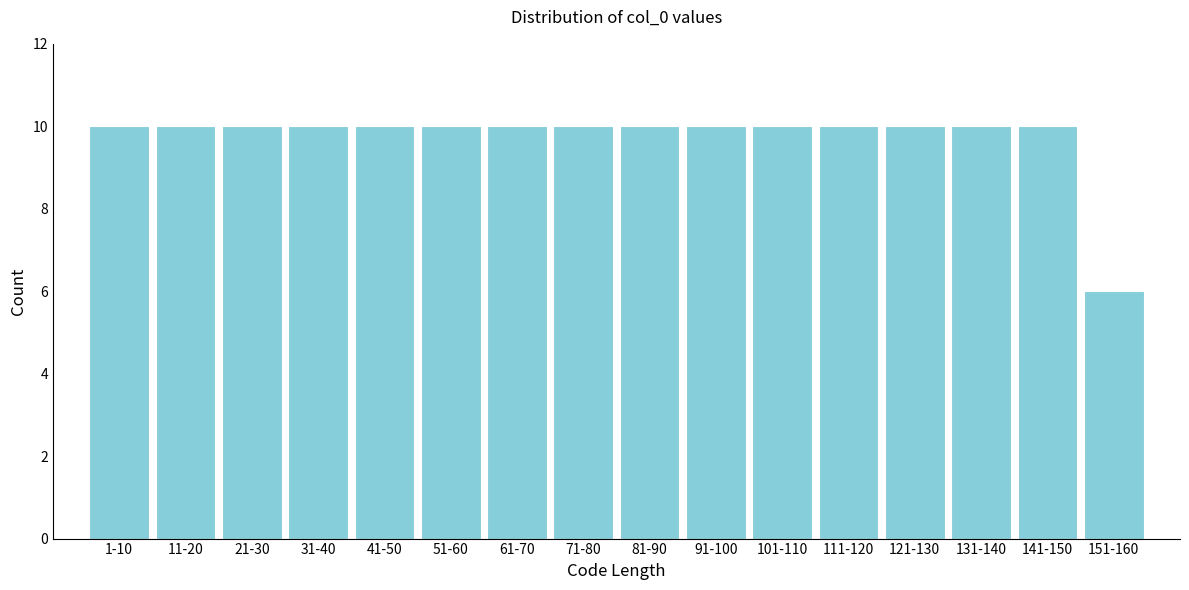

Reading left to right, list all the values displayed in this chart.

1-10=10	11-20=10	21-30=10	31-40=10	41-50=10	51-60=10	61-70=10	71-80=10	81-90=10	91-100=10	101-110=10	111-120=10	121-130=10	131-140=10	141-150=10	151-160=6